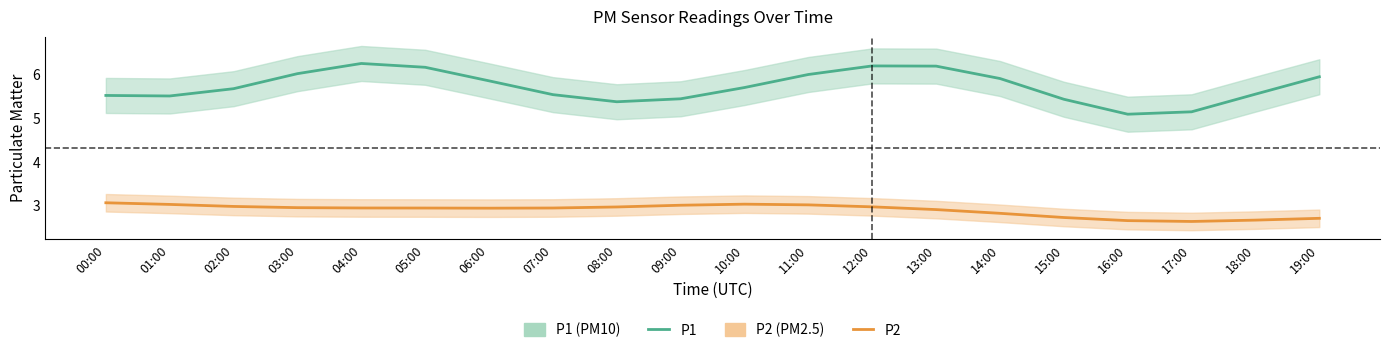

What is the maximum value for P1?

6.3